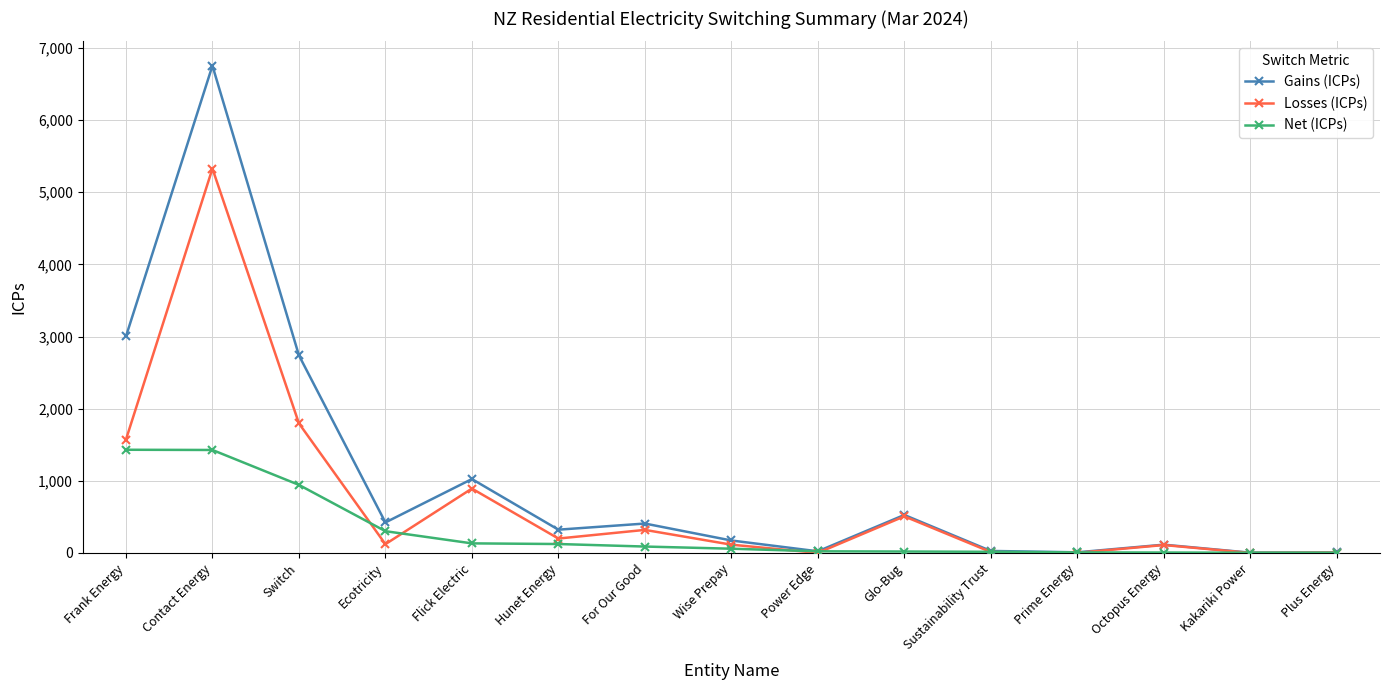

At which category does the chart reach its peak across all series?

Contact Energy